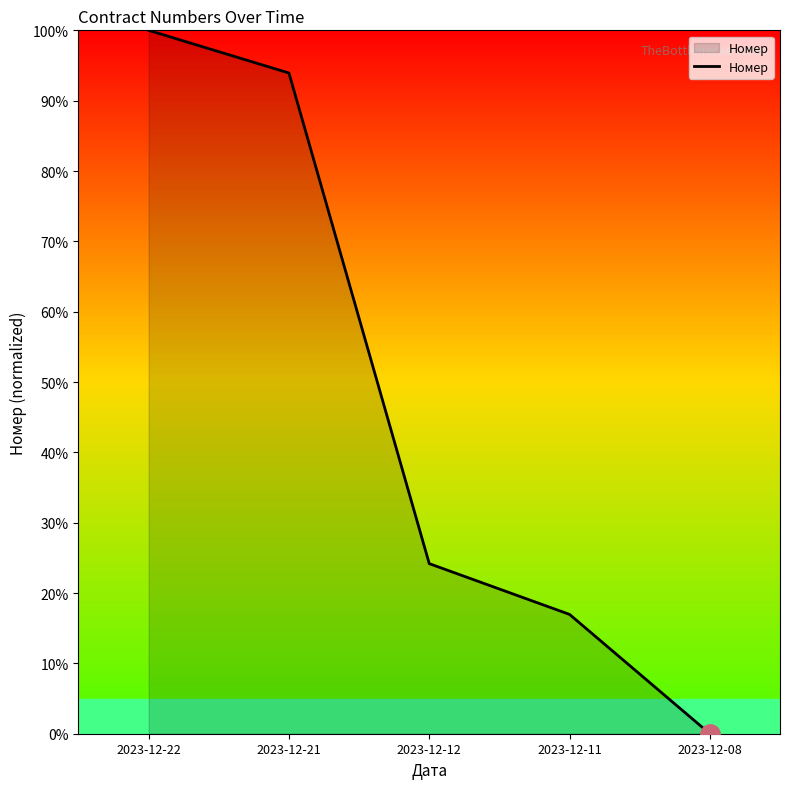

List the labels in order of value, smallest first.

2023-12-08, 2023-12-11, 2023-12-12, 2023-12-21, 2023-12-22